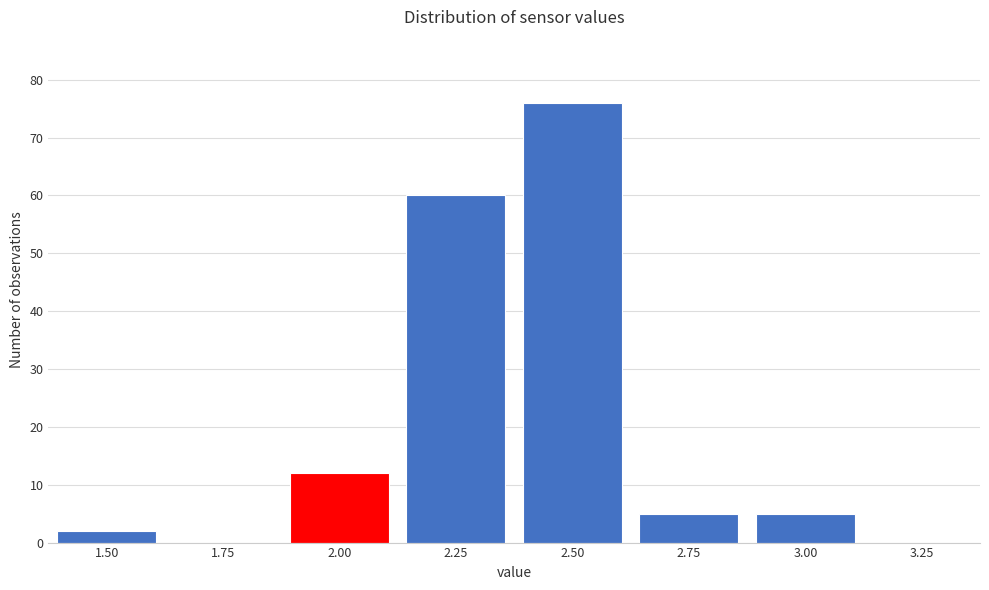

Reading right to left, extract all data points from this chart.

3.25=0	3.00=5	2.75=5	2.50=76	2.25=60	2.00=12	1.75=0	1.50=2